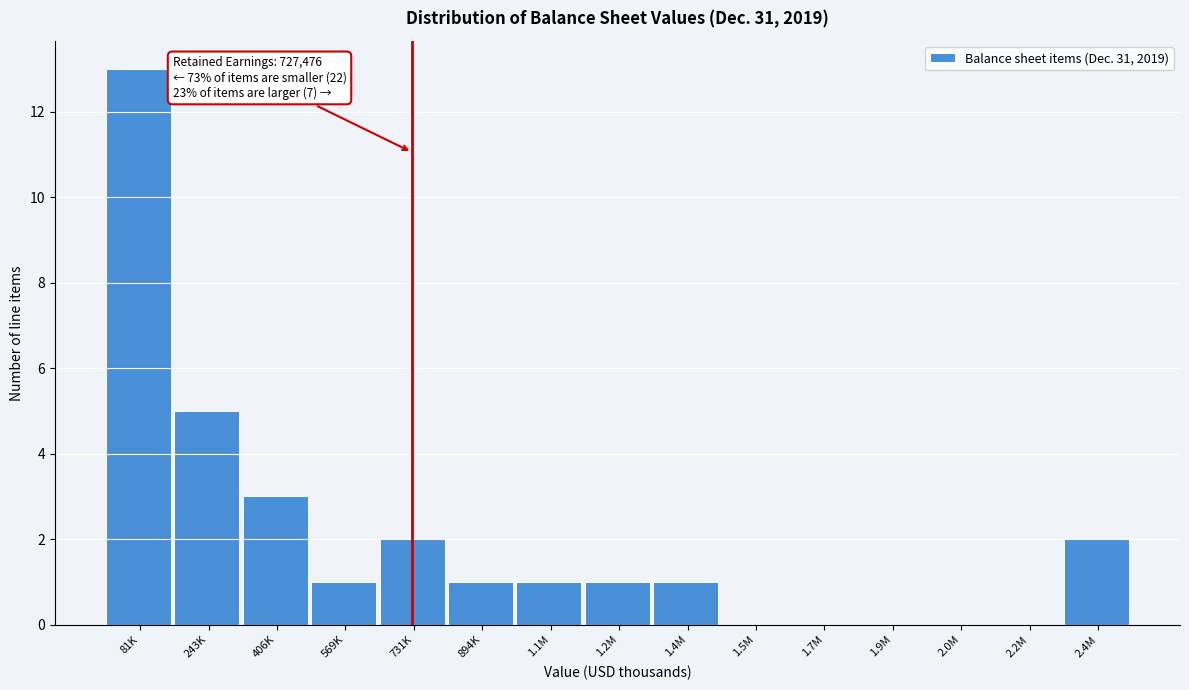

Reading left to right, list all the values displayed in this chart.

81K=13	243K=5	406K=3	569K=1	731K=2	894K=1	1.1M=1	1.2M=1	1.4M=1	1.5M=0	1.7M=0	1.9M=0	2.0M=0	2.2M=0	2.4M=2